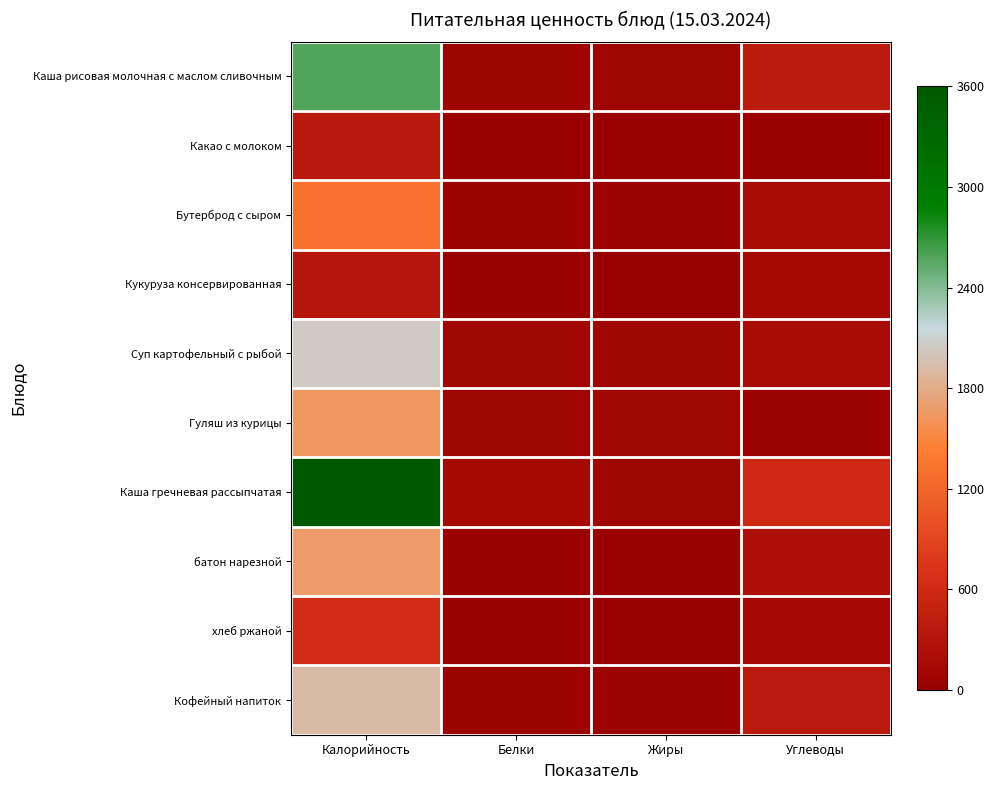

Reading left to right, extract all data points from this chart.

Каша рисовая молочная с маслом сливочным: Калорийность=2580.2	Белки=61.4	Жиры=73.7	Углеводы=393.2
Какао с молоком: Калорийность=356.3	Белки=12.3	Жиры=12.3	Углеводы=24.6
Бутерброд с сыром: Калорийность=1314.7	Белки=49.1	Жиры=36.9	Углеводы=172.0
Кукуруза консервированная: Калорийность=319.5	Белки=24.6	Жиры=0.0	Углеводы=135.2
Суп картофельный с рыбой: Калорийность=2051.9	Белки=110.6	Жиры=98.3	Углеводы=172.0
Гуляш из курицы: Калорийность=1634.1	Белки=73.7	Жиры=110.6	Углеводы=36.9
Каша гречневая рассыпчатая: Калорийность=3600.0	Белки=135.2	Жиры=98.3	Углеводы=577.5
батон нарезной: Калорийность=1671.0	Белки=24.6	Жиры=0.0	Углеводы=233.4
хлеб ржаной: Калорийность=638.9	Белки=24.6	Жиры=0.0	Углеводы=122.9
Кофейный напиток: Калорийность=1916.7	Белки=49.1	Жиры=36.9	Углеводы=368.6